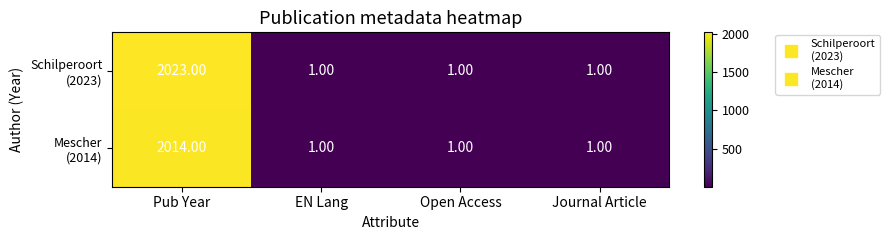

What is the spread (max minus min) of values at Pub Year?

9